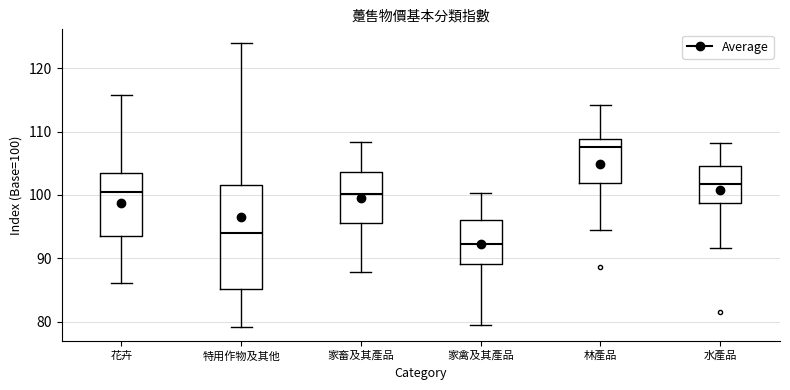

Reading left to right, read every box against the y-axis: the position of its median line, the range the box covers, and the ends of its whiskers. The values are not printed on the chart, so give them approximately, as read against the axis.

花卉: median 100, box 94 to 104, whiskers 86 to 116
特用作物及其他: median 94, box 85 to 102, whiskers 79 to 124
家畜及其產品: median 100, box 96 to 104, whiskers 88 to 108
家禽及其產品: median 92, box 89 to 96, whiskers 79 to 100
林產品: median 108, box 102 to 109, whiskers 94 to 114
水產品: median 102, box 99 to 105, whiskers 92 to 108